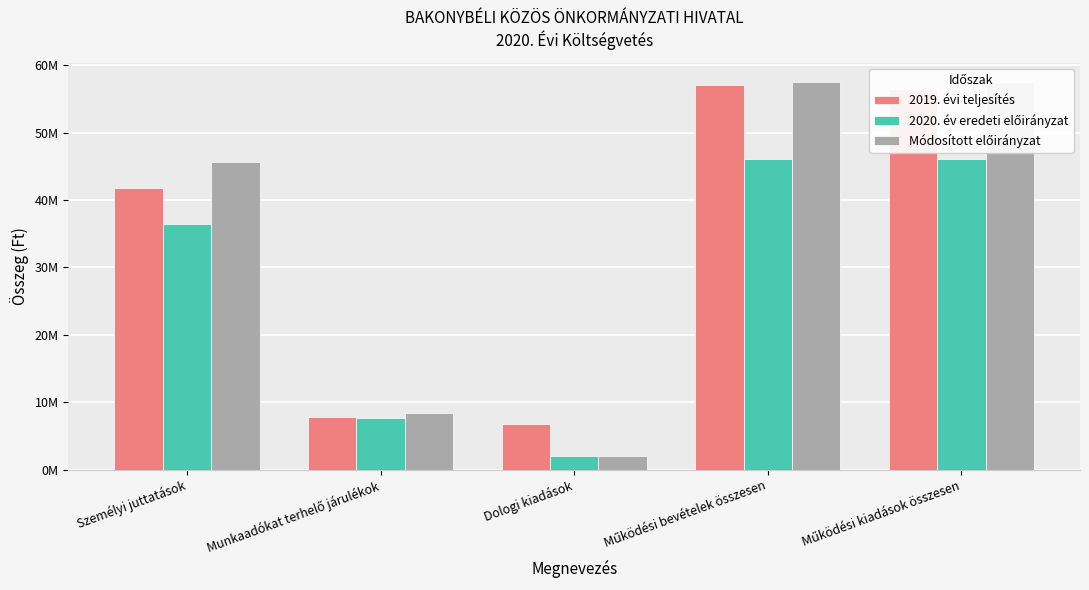

At which category is the sum across all series the highest?

Működési bevételek összesen